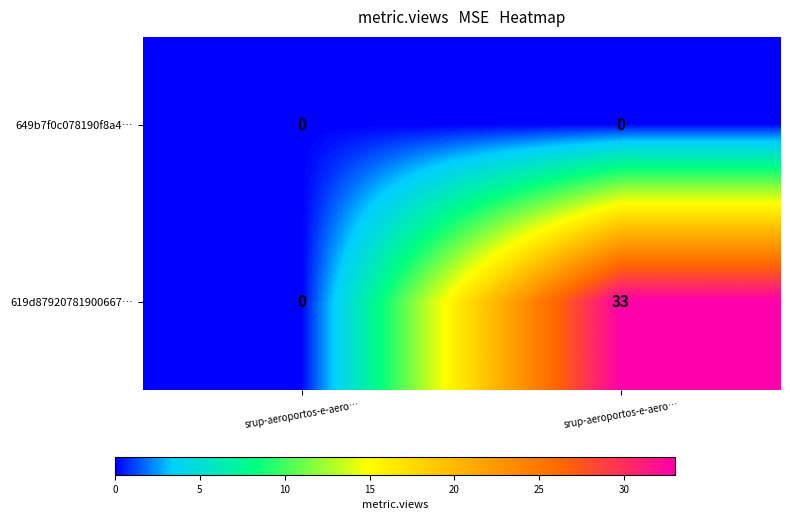

Between srup-aeroportos-e-aero… and srup-aeroportos-e-aero…, which is larger?

srup-aeroportos-e-aero…